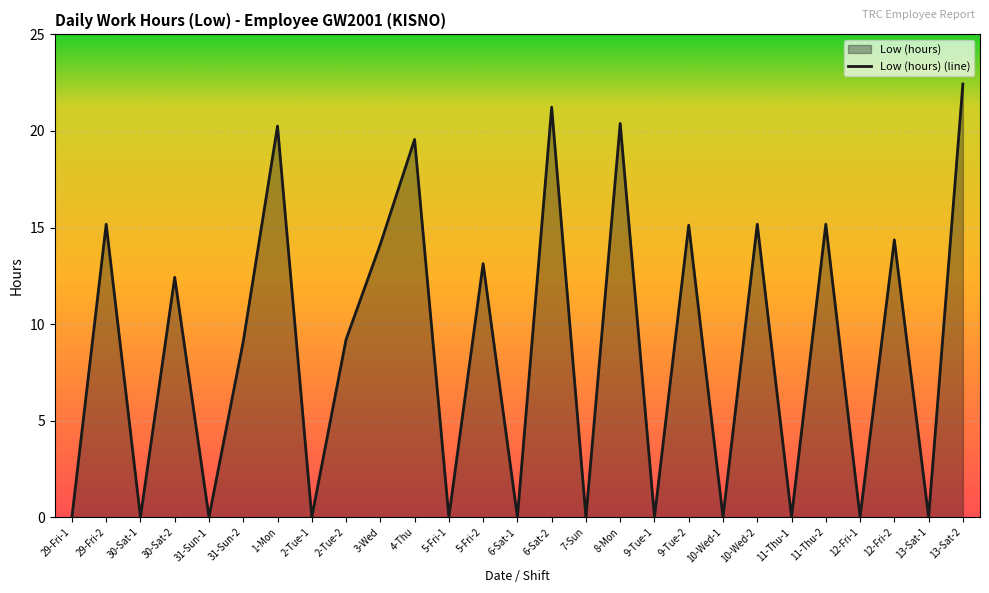

What is the label of the 27th point from the left?

13-Sat-2